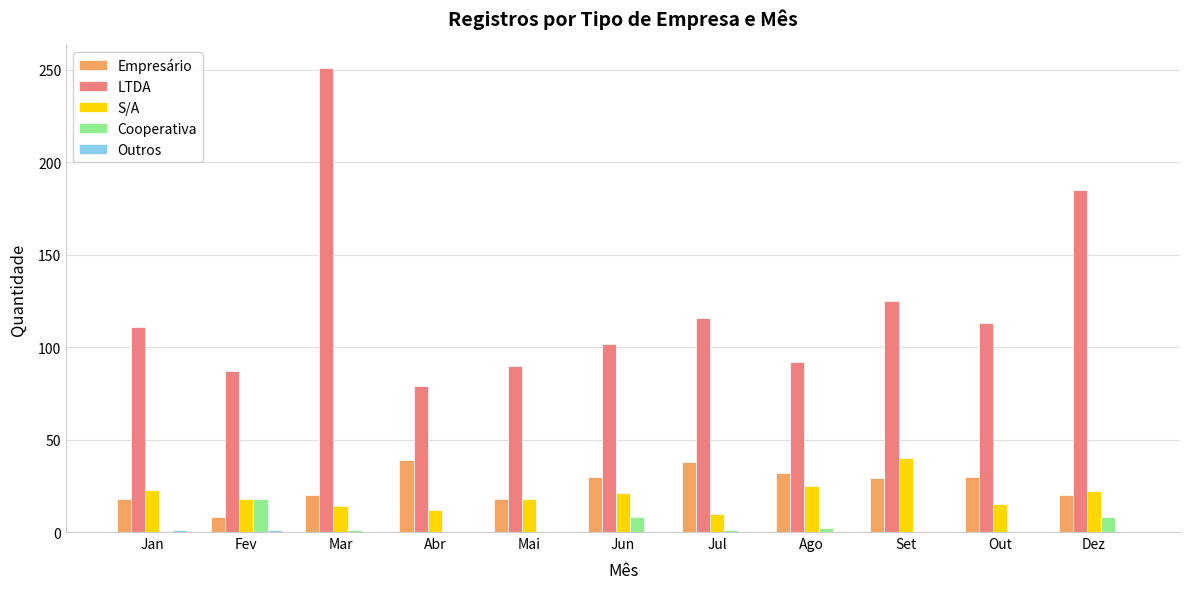

The value of LTDA at Dez is 66. True or false?

False